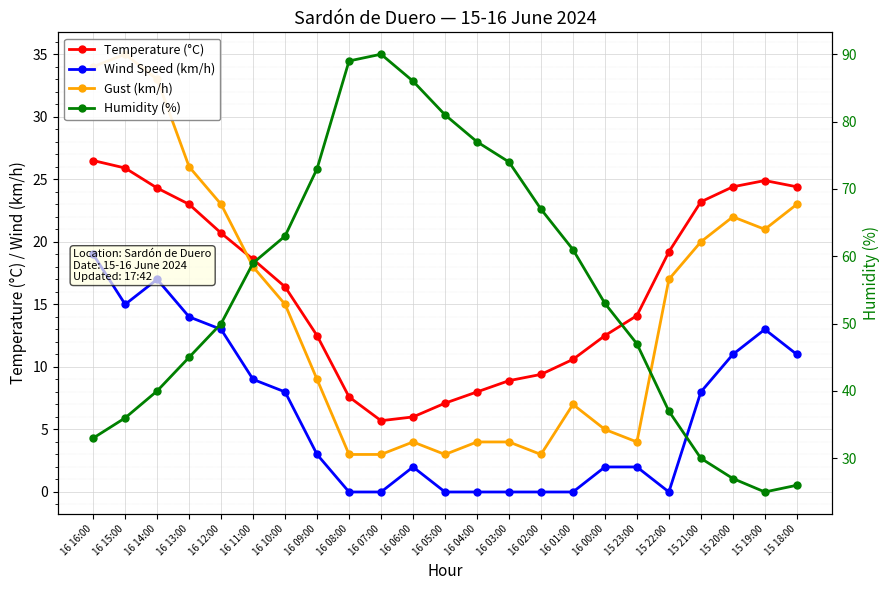

Which series has the widest spread of values?

Humidity (%)